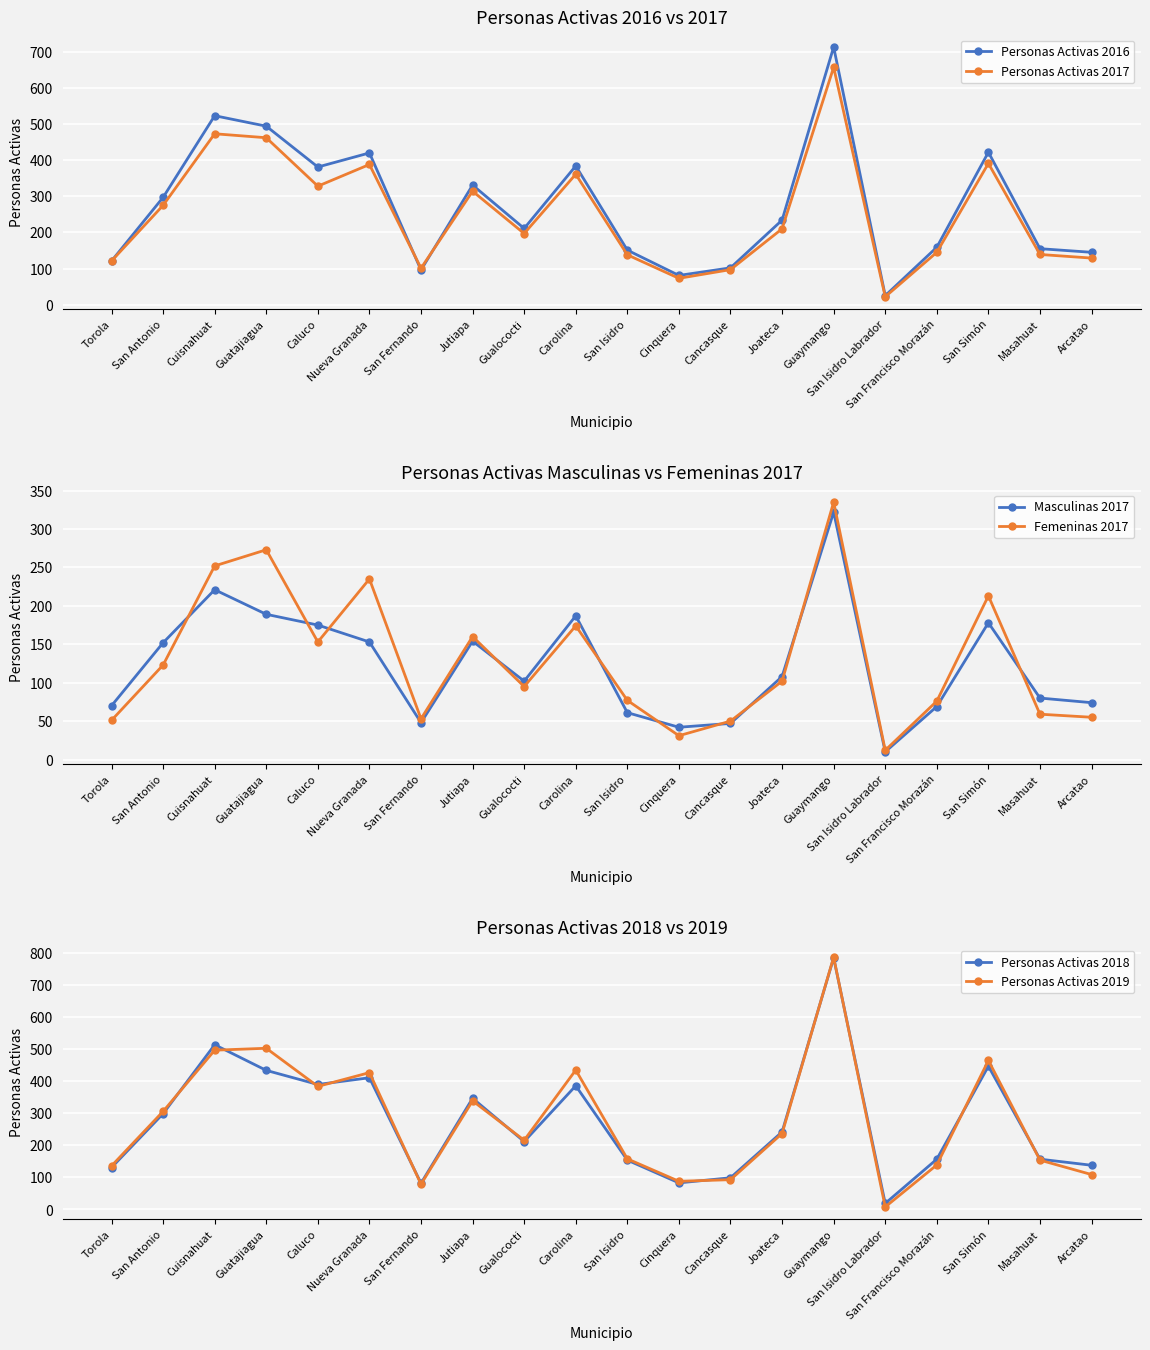

At San Simón, list the series in order from largest to smallest.

Personas Activas 2019, Personas Activas 2018, Personas Activas 2016, Personas Activas 2017, Femeninas 2017, Masculinas 2017